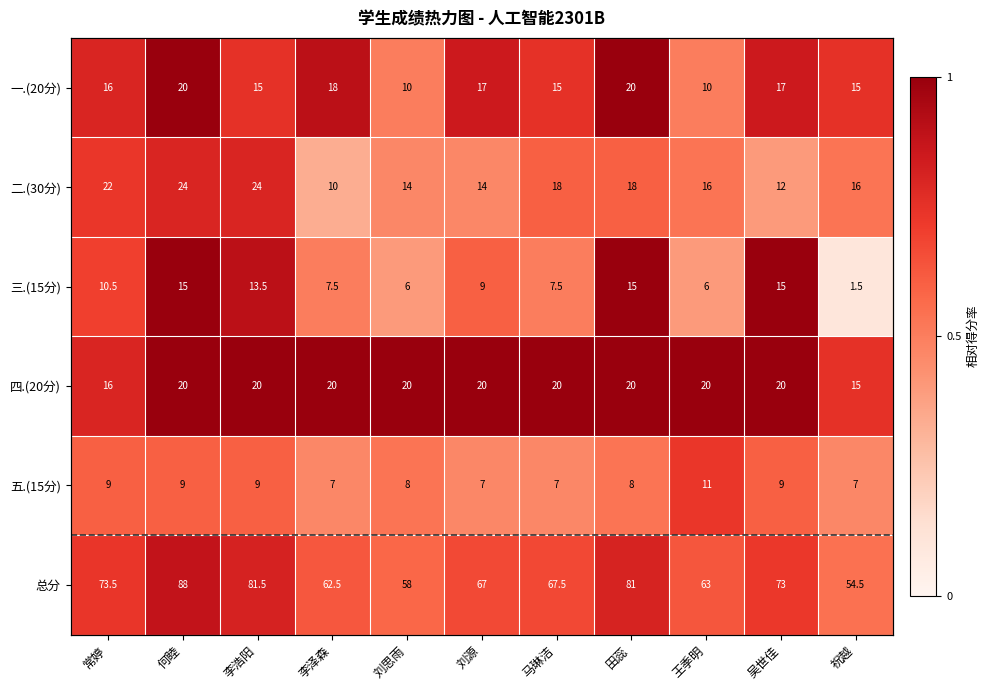

Count the 五.(15分) values in the range 0 to 1.

11